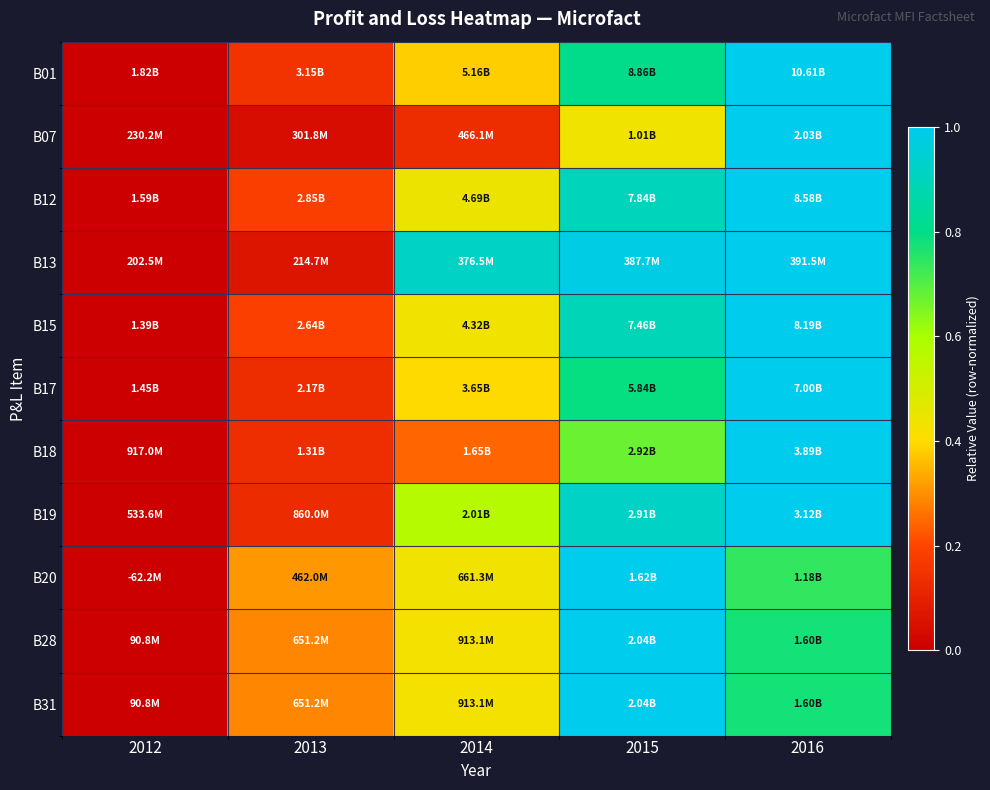

Reading left to right, list all the values displayed in this chart.

B01: 2012=0.0	2013=0.2	2014=0.4	2015=0.8	2016=1.0
B07: 2012=0.0	2013=0.0	2014=0.1	2015=0.4	2016=1.0
B12: 2012=0.0	2013=0.2	2014=0.4	2015=0.9	2016=1.0
B13: 2012=0.0	2013=0.1	2014=0.9	2015=1.0	2016=1.0
B15: 2012=0.0	2013=0.2	2014=0.4	2015=0.9	2016=1.0
B17: 2012=0.0	2013=0.1	2014=0.4	2015=0.8	2016=1.0
B18: 2012=0.0	2013=0.1	2014=0.2	2015=0.7	2016=1.0
B19: 2012=0.0	2013=0.1	2014=0.6	2015=0.9	2016=1.0
B20: 2012=0.0	2013=0.3	2014=0.4	2015=1.0	2016=0.7
B28: 2012=0.0	2013=0.3	2014=0.4	2015=1.0	2016=0.8
B31: 2012=0.0	2013=0.3	2014=0.4	2015=1.0	2016=0.8